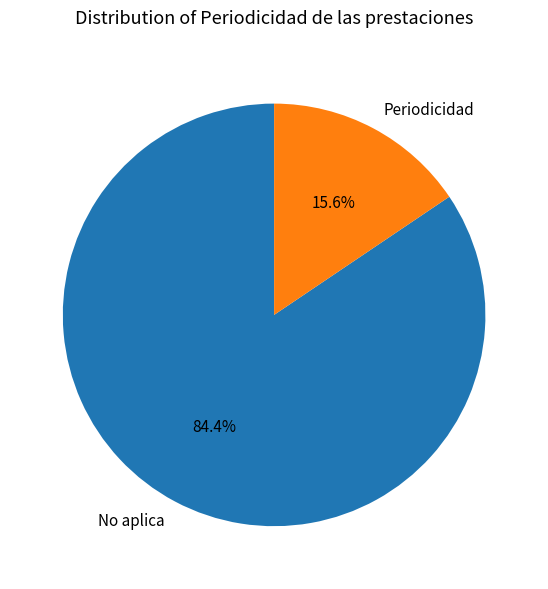

What is the ratio of the value at No aplica to the value at Periodicidad?

5.4